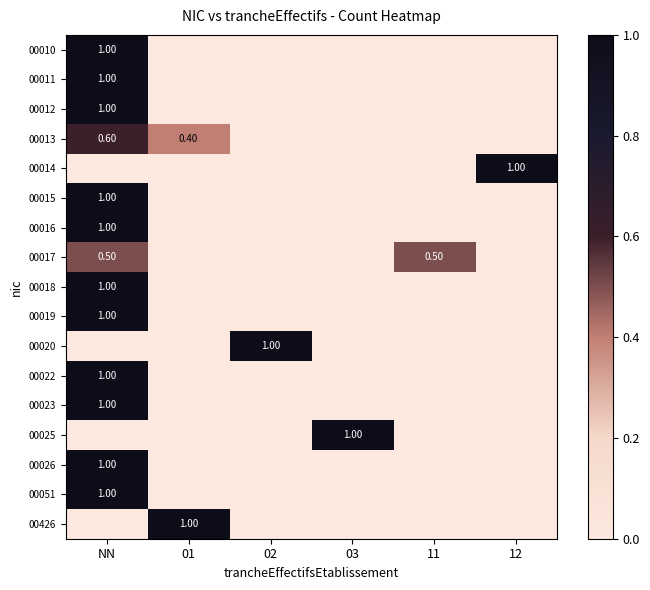

Between 01 and 11, which is larger?

01